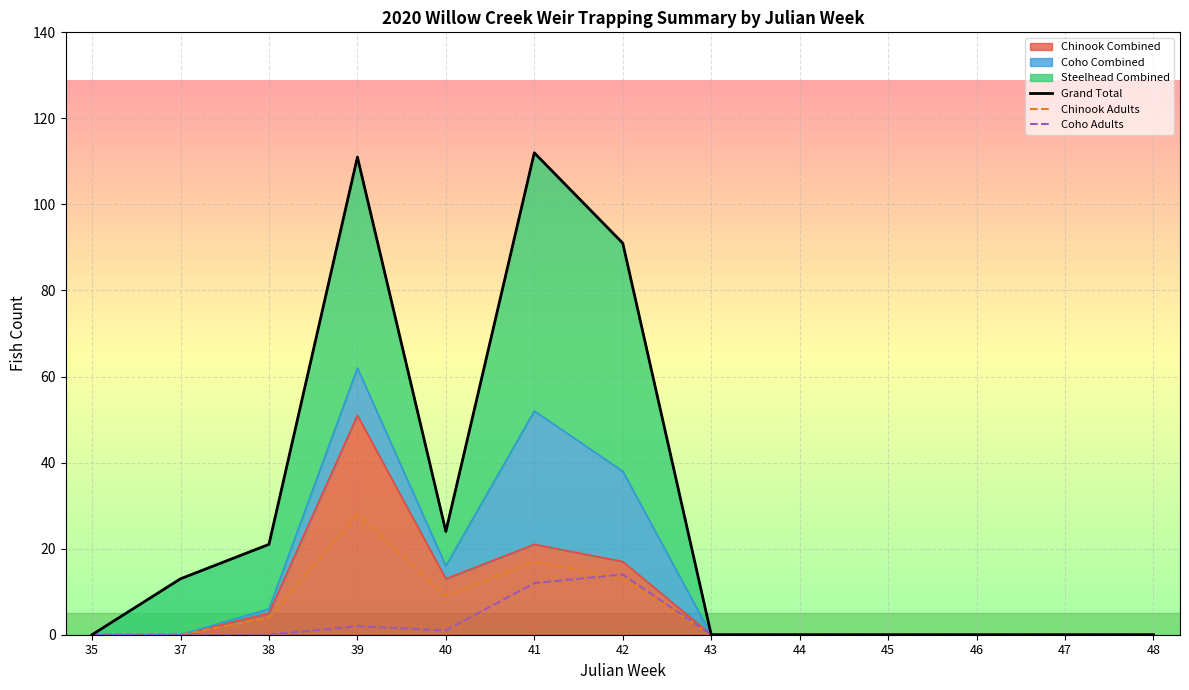

Reading left to right, what are all the values shown in this chart?

Grand Total: 0	13	21	111	24	112	91	0	0	0	0	0	0
Chinook Adults: 0	0	4	28	9	17	13	0	0	0	0	0	0
Coho Adults: 0	0	0	2	1	12	14	0	0	0	0	0	0